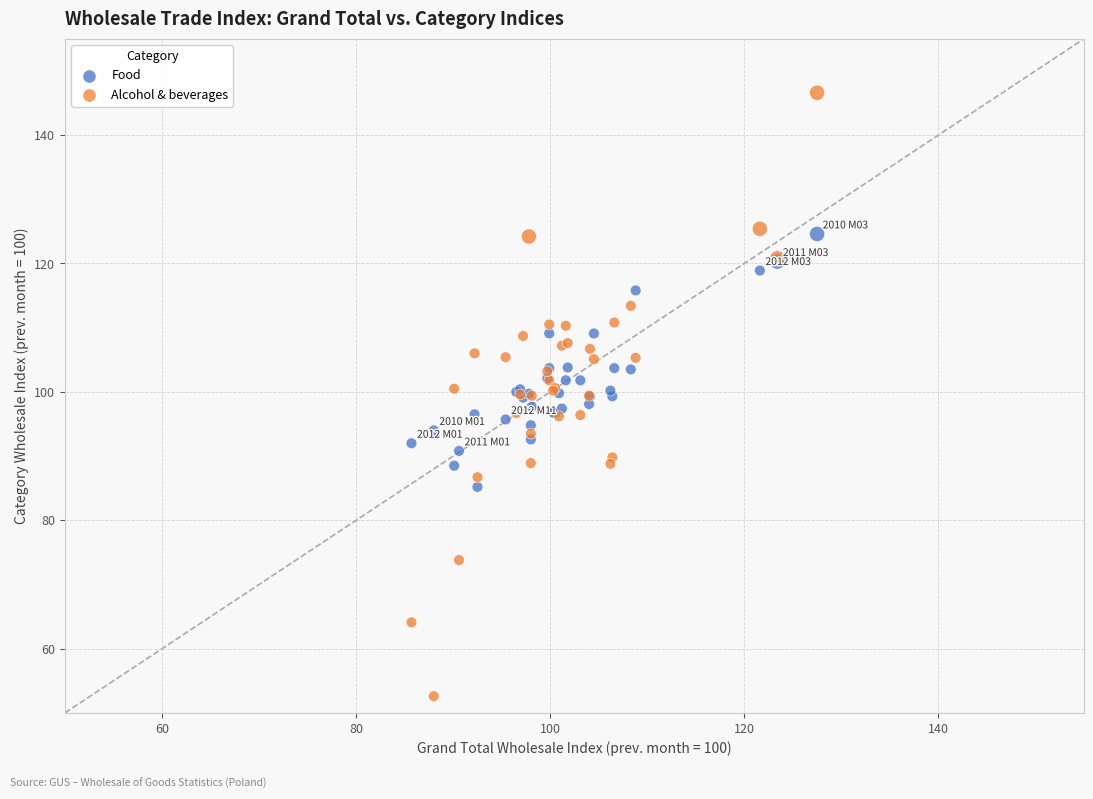

Which series has the largest Y range (max minus min)?

Alcohol & beverages